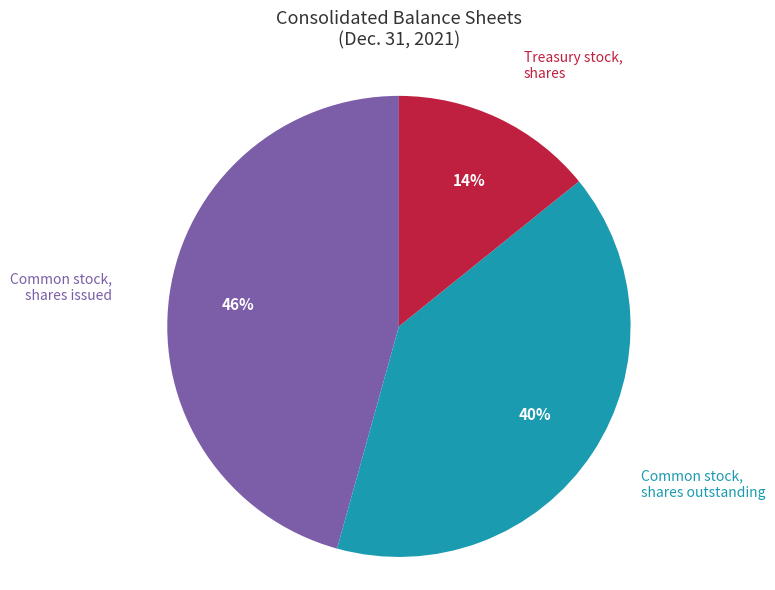

Is the sum of Common stock, shares issued and Treasury stock, shares greater than half?

Yes